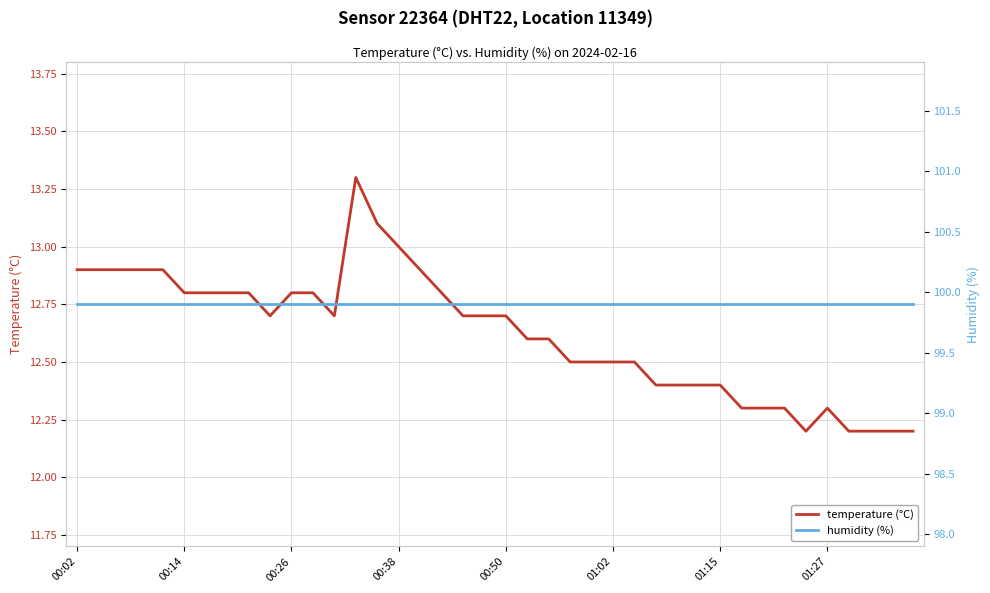

Reading left to right, list all the values displayed in this chart.

temperature (°C): 12.9	12.9	12.9	12.9	12.9	12.8	12.8	12.8	12.8	12.7	12.8	12.8	12.7	13.3	13.1	13.0	12.9	12.8	12.7	12.7	12.7	12.6	12.6	12.5	12.5	12.5	12.5	12.4	12.4	12.4	12.4	12.3	12.3	12.3	12.2	12.3	12.2	12.2	12.2	12.2
humidity (%): 99.9	99.9	99.9	99.9	99.9	99.9	99.9	99.9	99.9	99.9	99.9	99.9	99.9	99.9	99.9	99.9	99.9	99.9	99.9	99.9	99.9	99.9	99.9	99.9	99.9	99.9	99.9	99.9	99.9	99.9	99.9	99.9	99.9	99.9	99.9	99.9	99.9	99.9	99.9	99.9